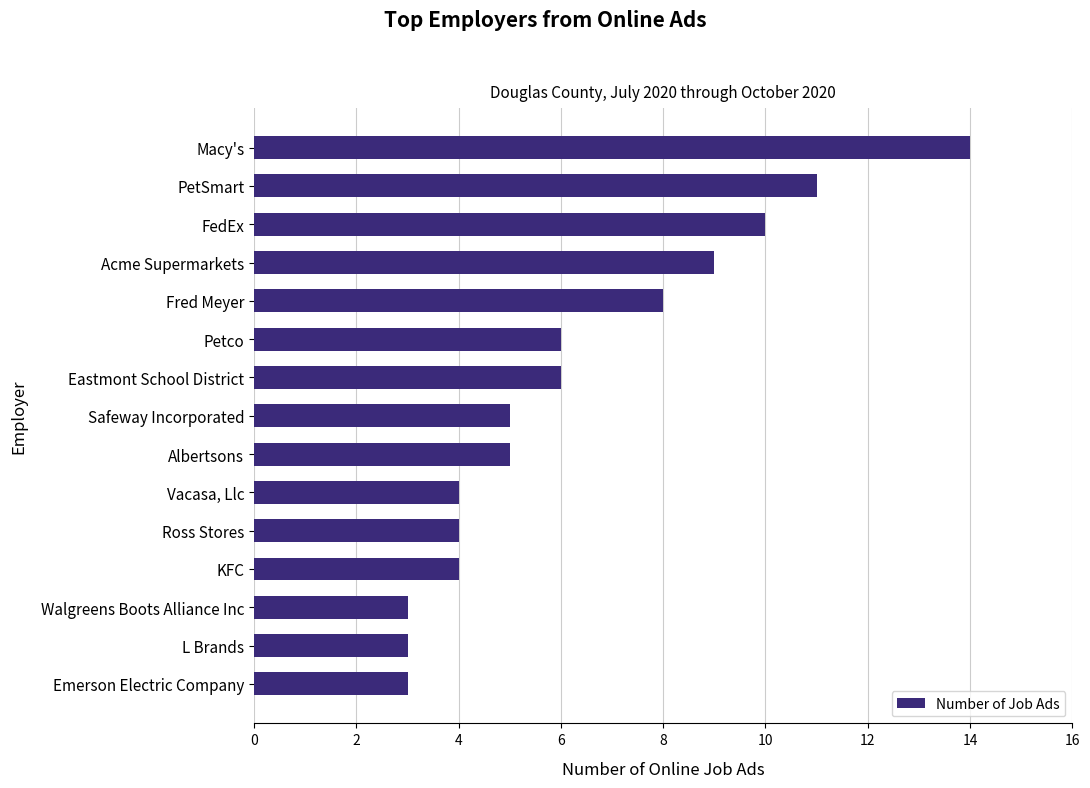

What is the value of the 15th bar from the top?

3